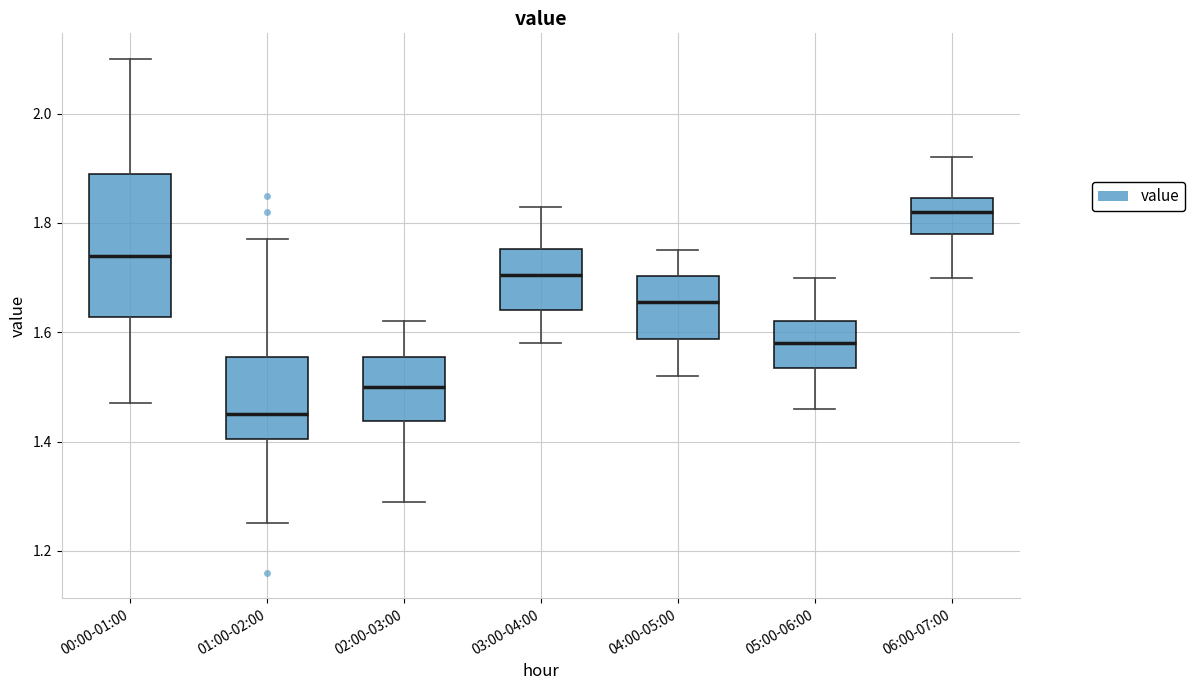

Reading left to right, transcribe this box plot: for each box, give where its median line is, the range the box spans, and where its two whiskers end, as read against the y-axis. The values are not printed on the chart, so give them approximately, as read against the axis.

00:00-01:00: median 1.74, box 1.62 to 1.90, whiskers 1.48 to 2.10
01:00-02:00: median 1.46, box 1.40 to 1.56, whiskers 1.26 to 1.78
02:00-03:00: median 1.50, box 1.44 to 1.56, whiskers 1.30 to 1.62
03:00-04:00: median 1.70, box 1.64 to 1.76, whiskers 1.58 to 1.84
04:00-05:00: median 1.66, box 1.58 to 1.70, whiskers 1.52 to 1.76
05:00-06:00: median 1.58, box 1.54 to 1.62, whiskers 1.46 to 1.70
06:00-07:00: median 1.82, box 1.78 to 1.84, whiskers 1.70 to 1.92